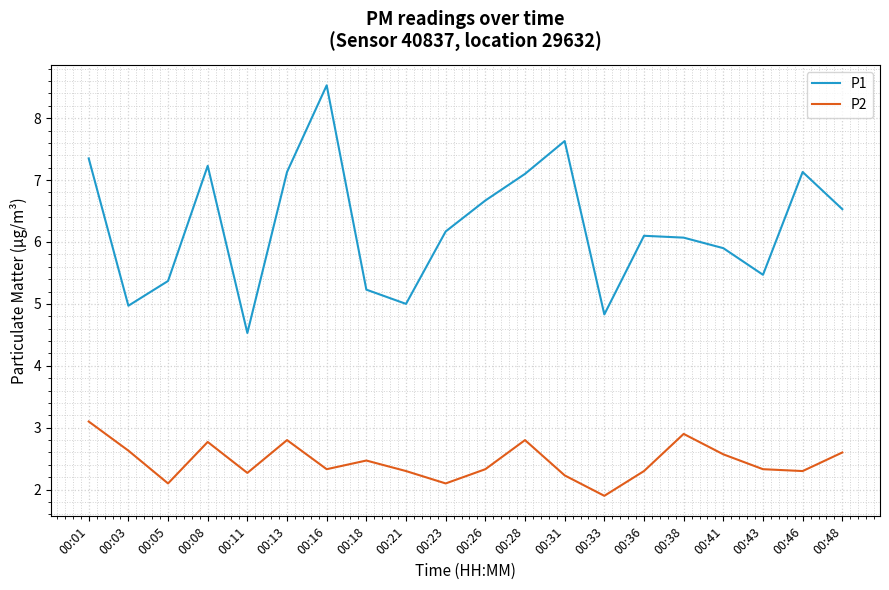

What is the average value of the P1 series?

6.2